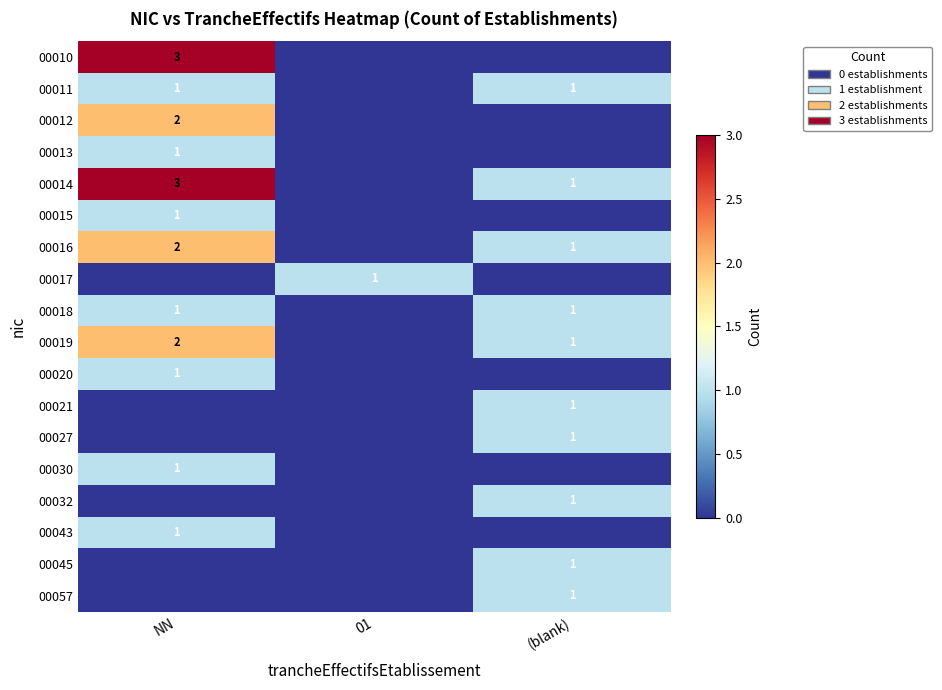

How many categories are shown in the chart?

3